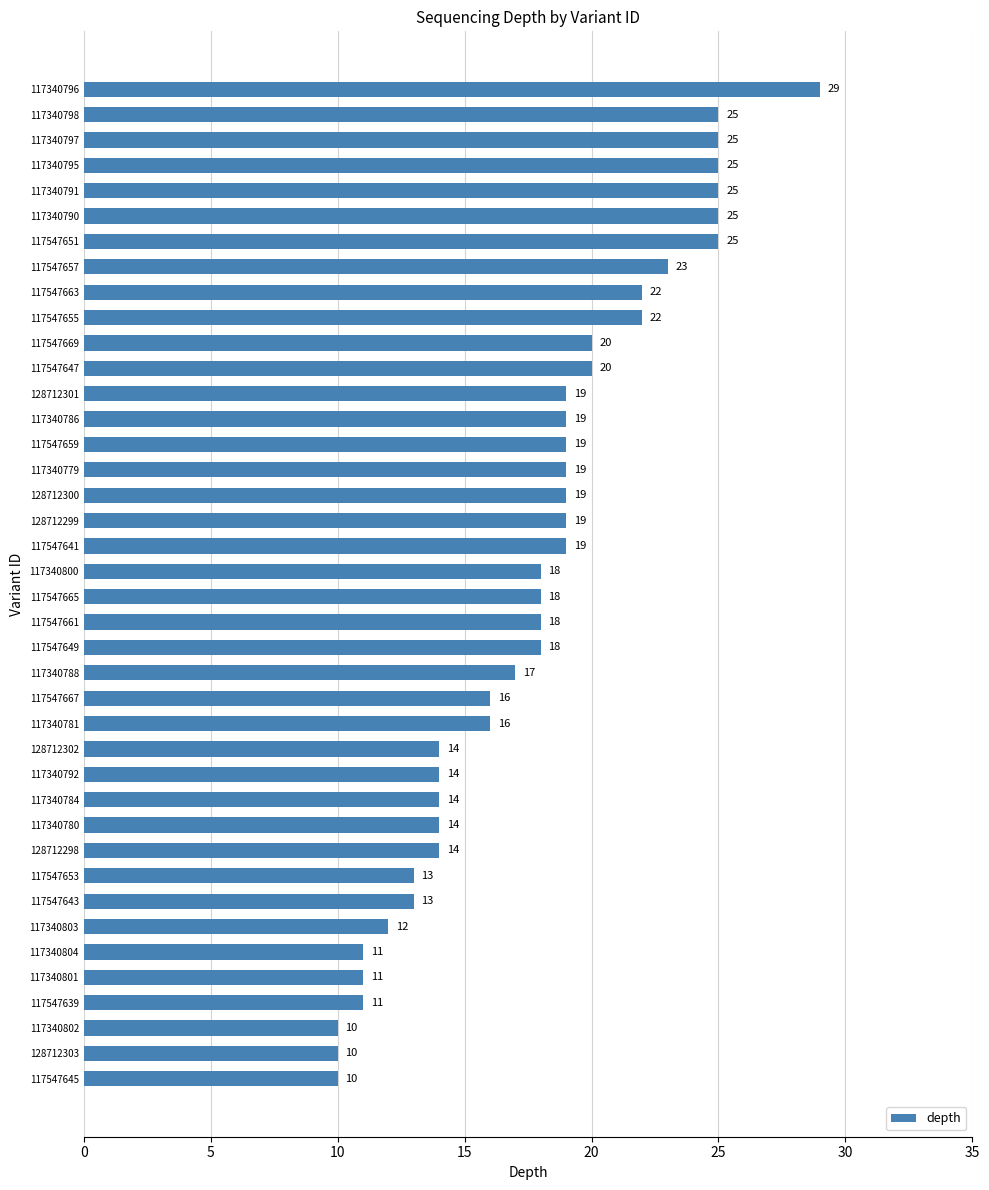

What is the difference between the maximum and minimum values?

19